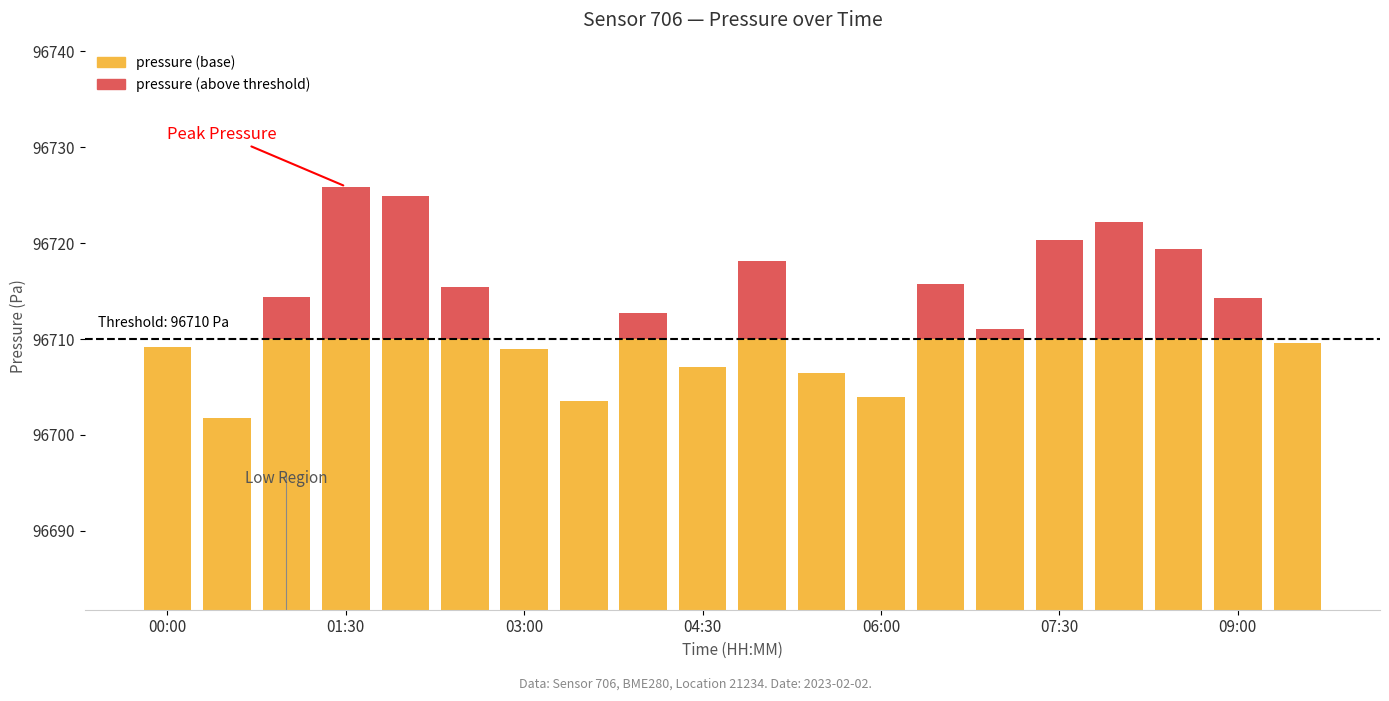

What is the sum of the pressure (base) values at 00:00 and 19?

193418.7